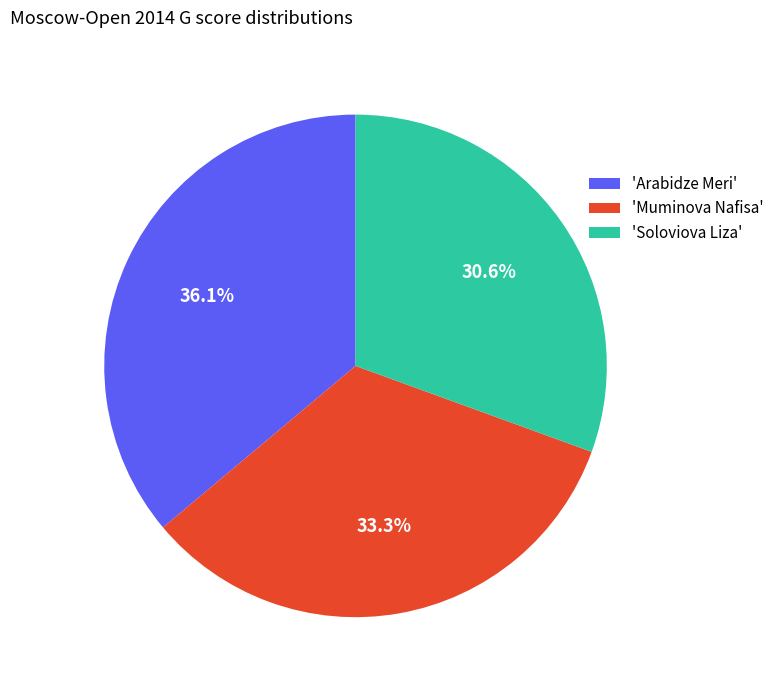

Rank the categories by value from highest to lowest.

'Arabidze Meri', 'Muminova Nafisa', 'Soloviova Liza'